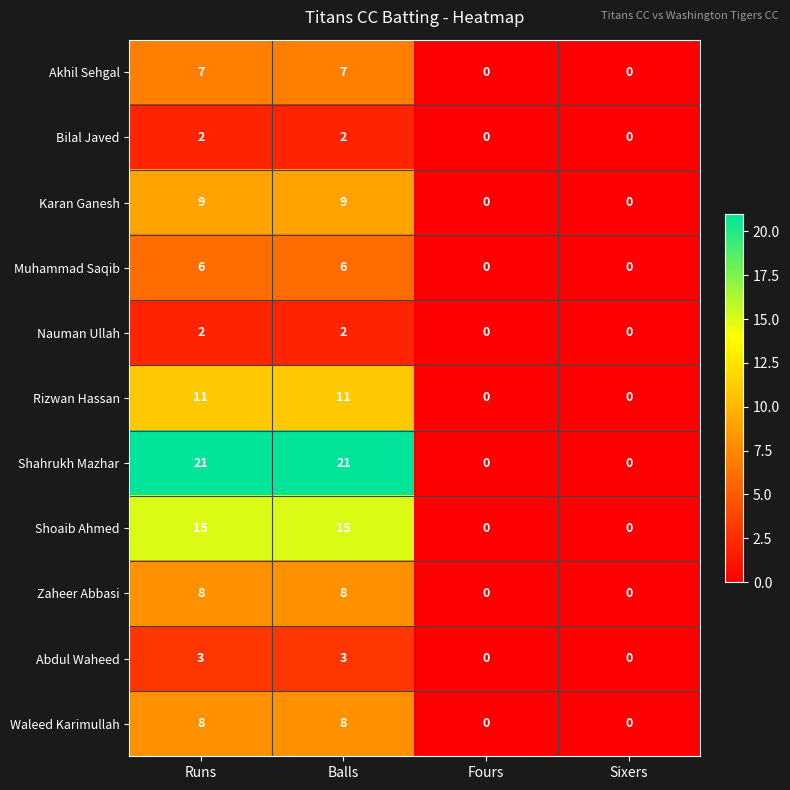

What is the spread (max minus min) of values at Balls?

19